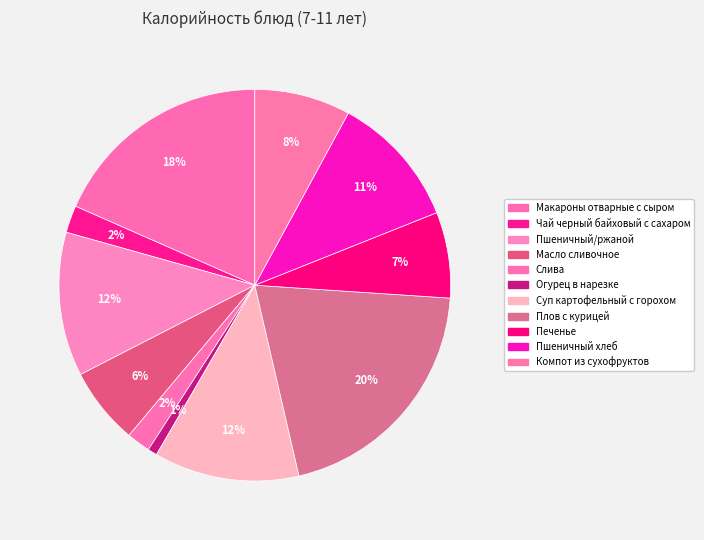

To the nearest percent, what is the average slice percentage?

9%